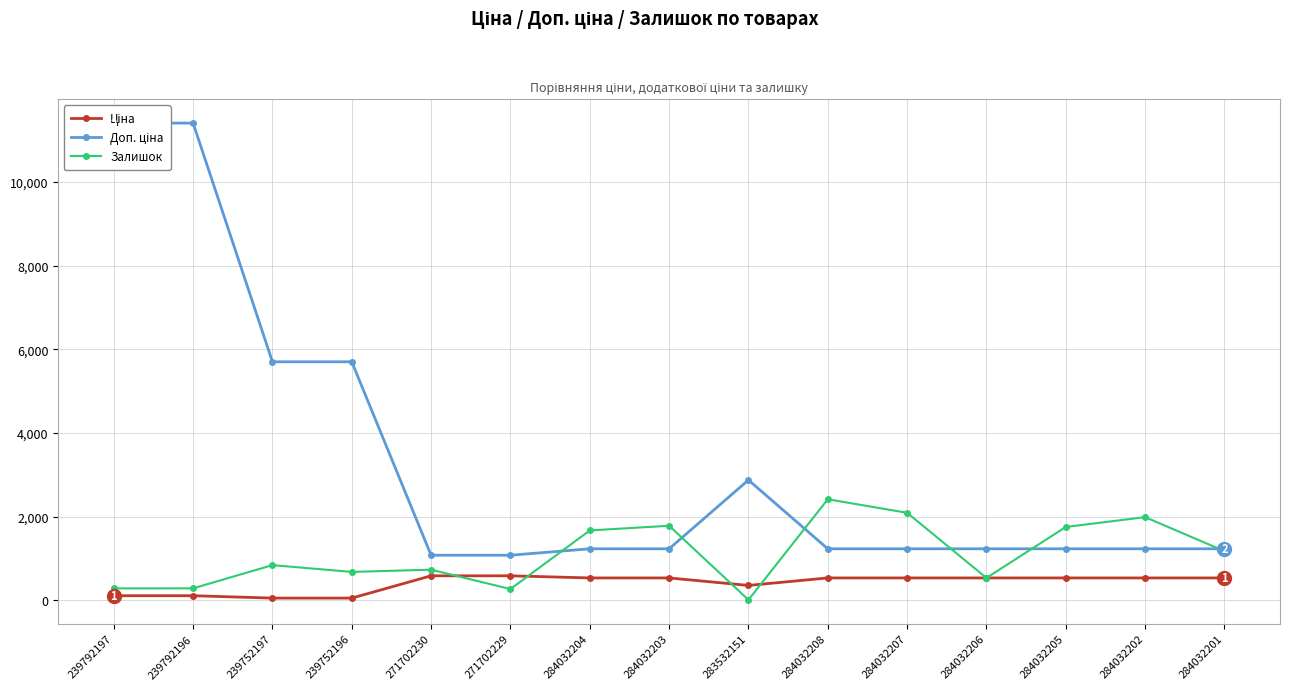

Is this an area chart (filled region under the line)?

No